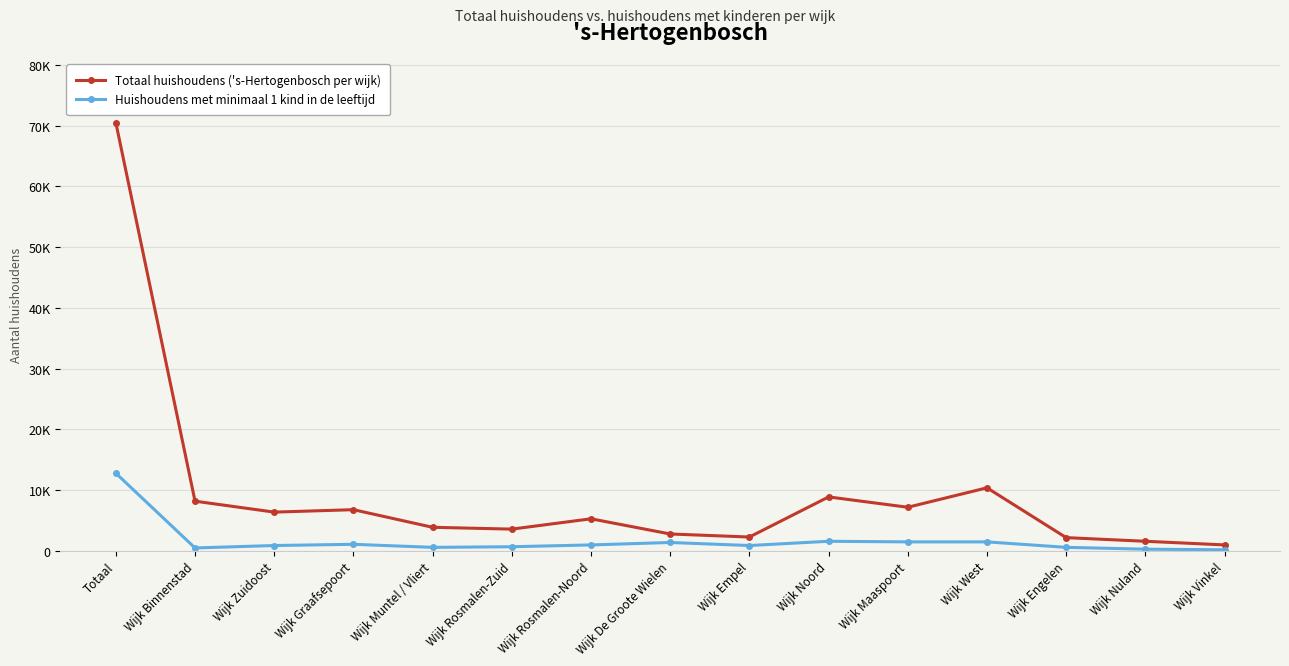

Is this an area chart (filled region under the line)?

No